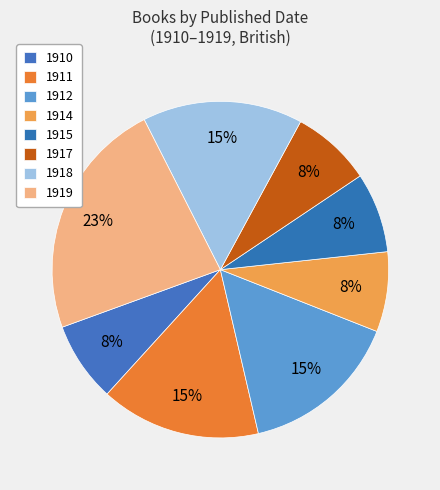

Is the sum of 1918 and 1910 greater than half?

No